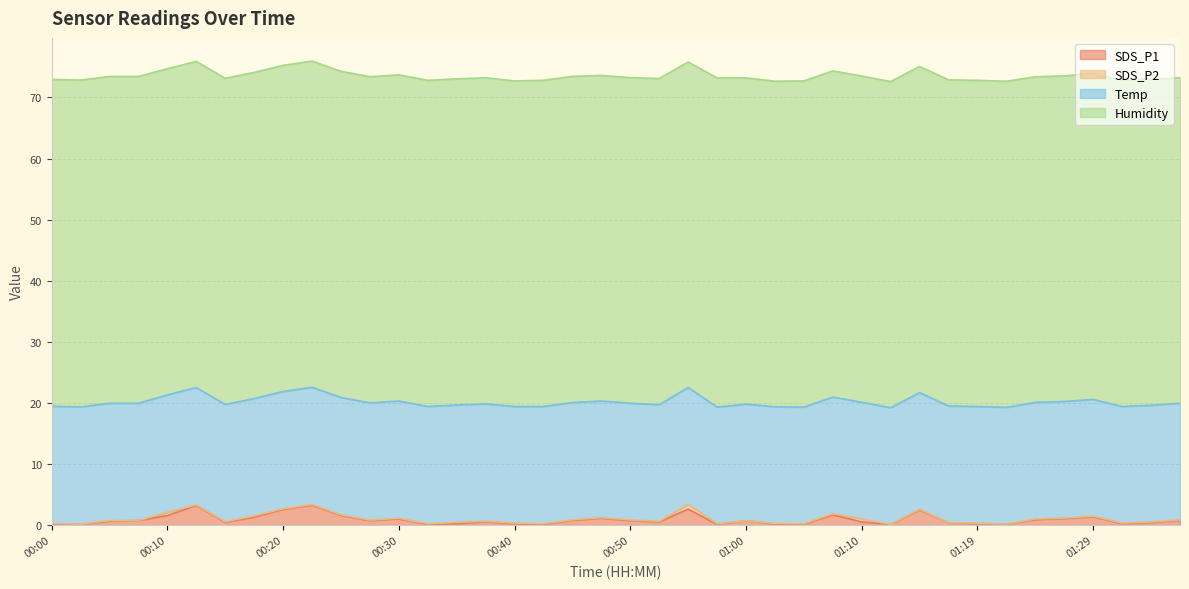

What is the sum of all Temp values?

765.8